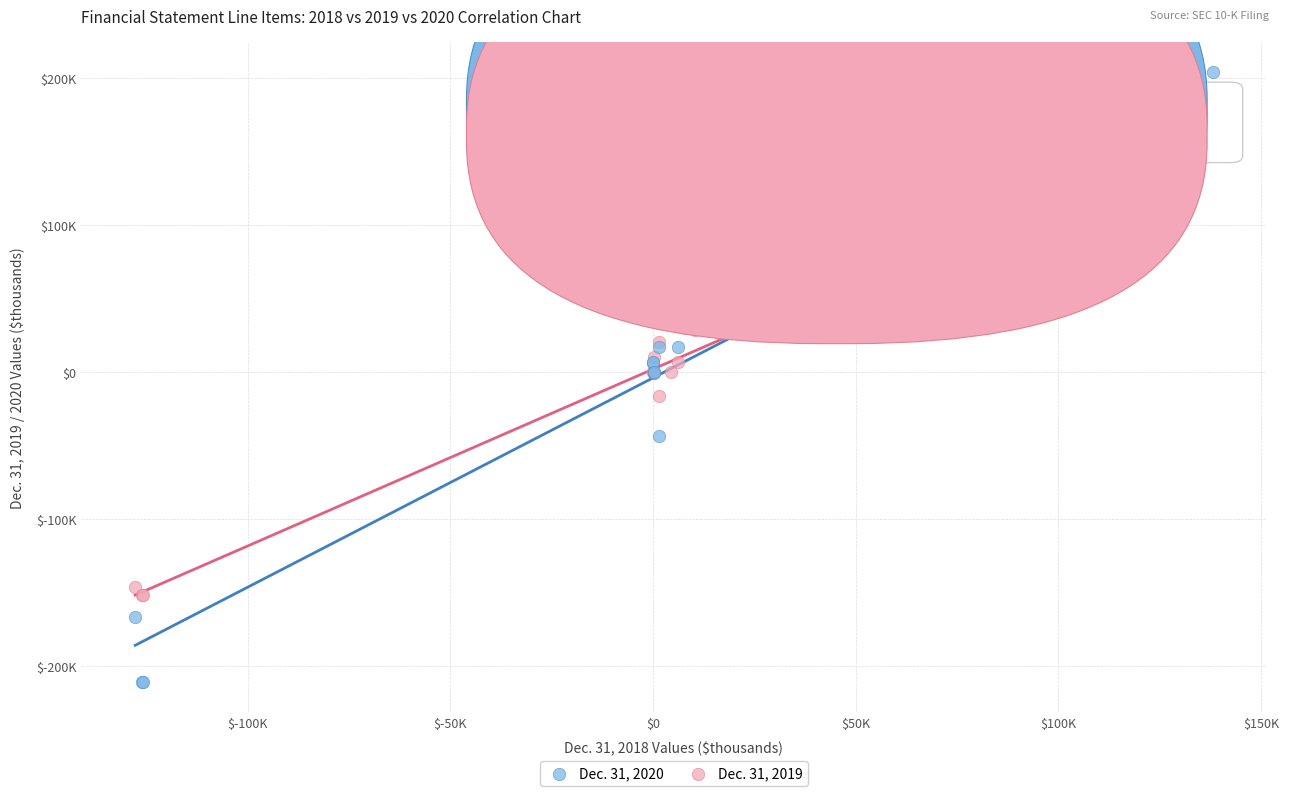

Which series reaches the maximum Y coordinate?

Dec. 31, 2020